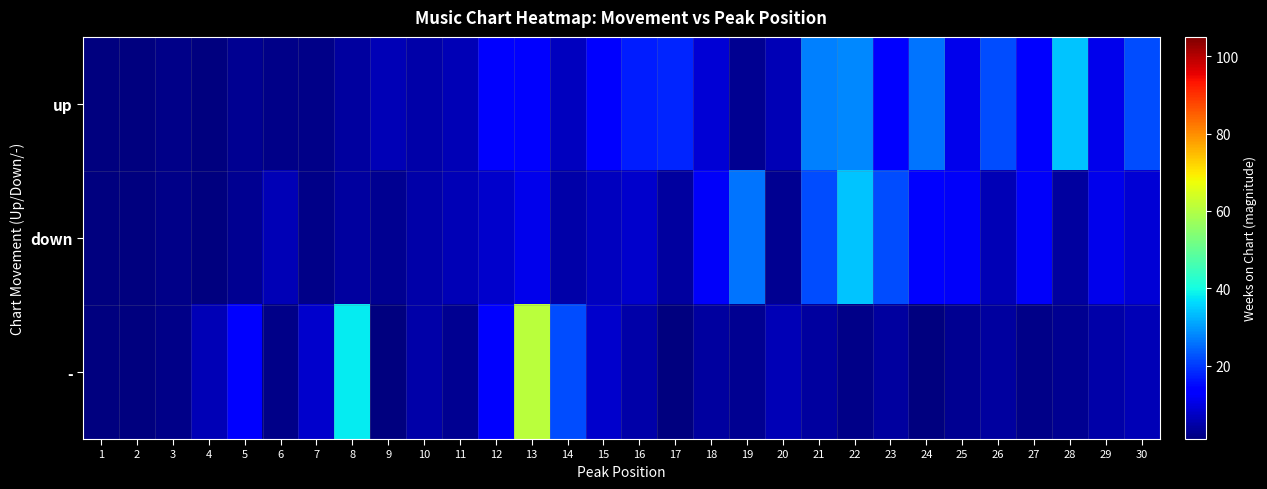

What is the difference between the highest and lowest values at 13?

50